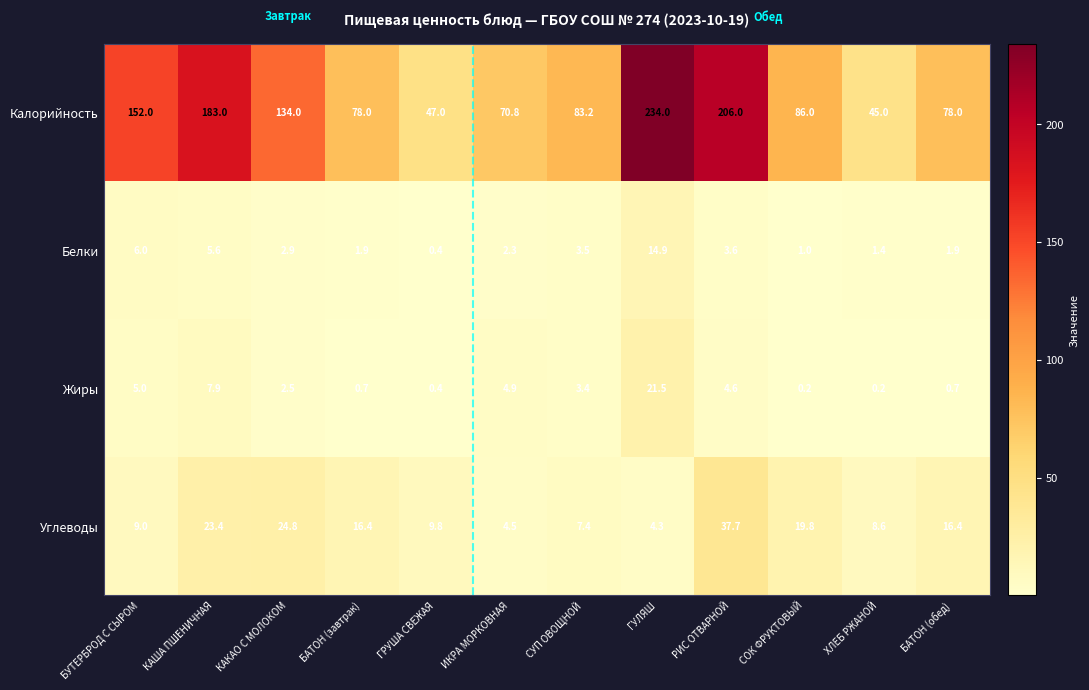

List the series in order of their peak value, lowest first.

Белки, Жиры, Углеводы, Калорийность